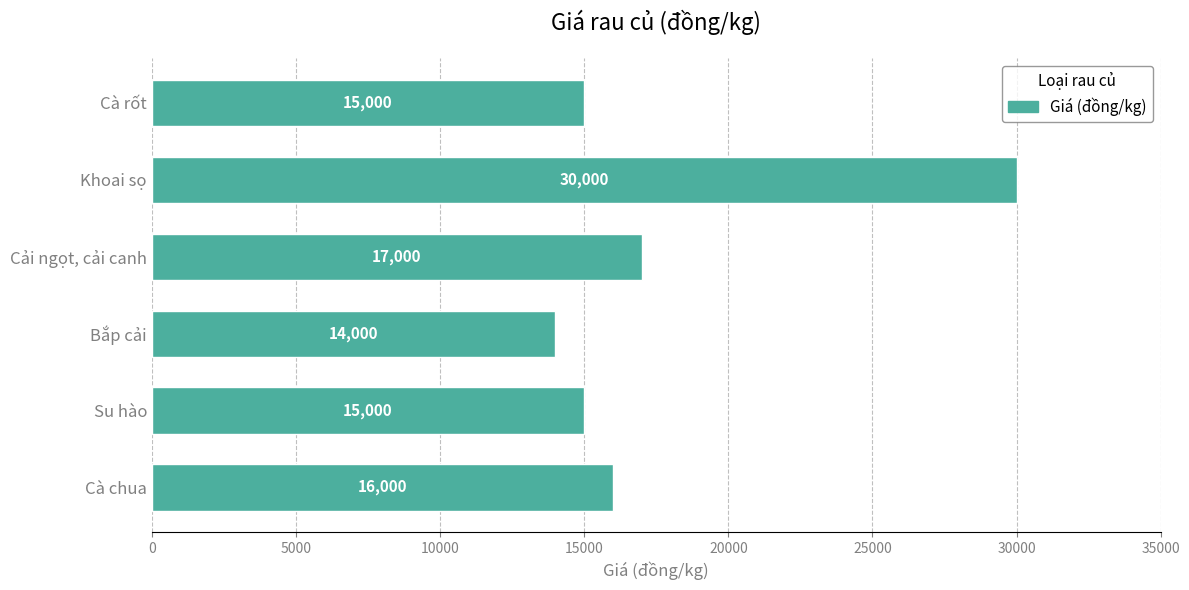

Which has a higher value, Su hào or Bắp cải?

Su hào